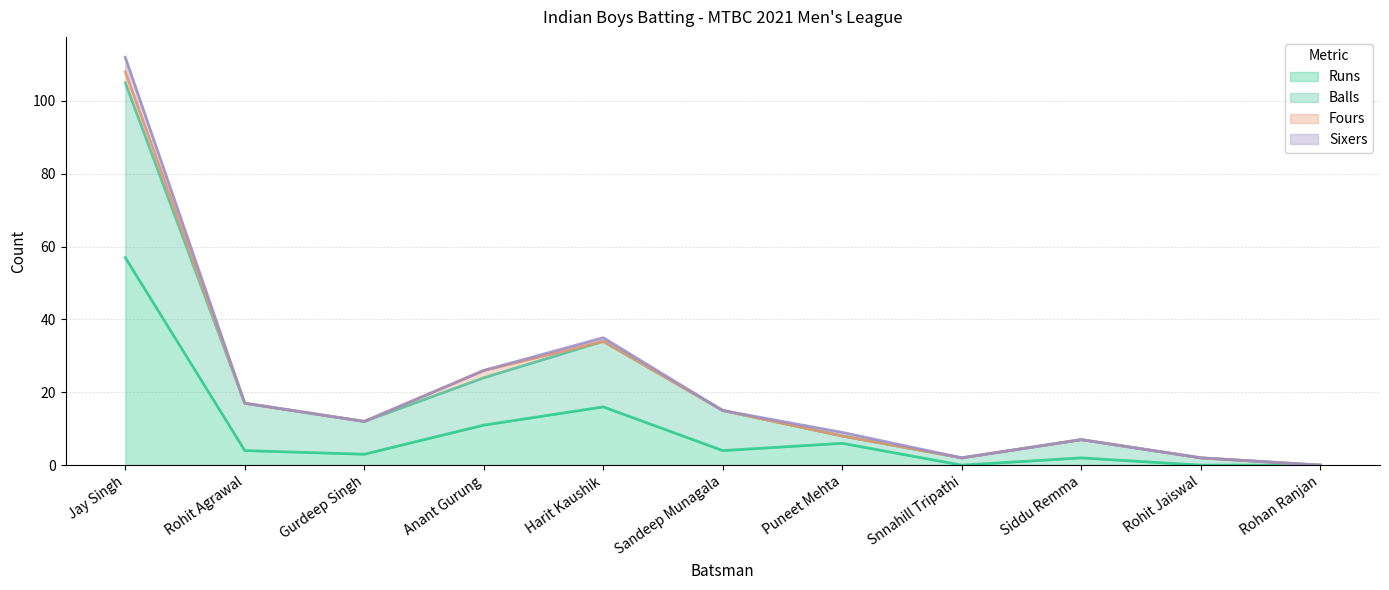

What are all the series names shown in the legend?

Runs, Balls, Fours, Sixers